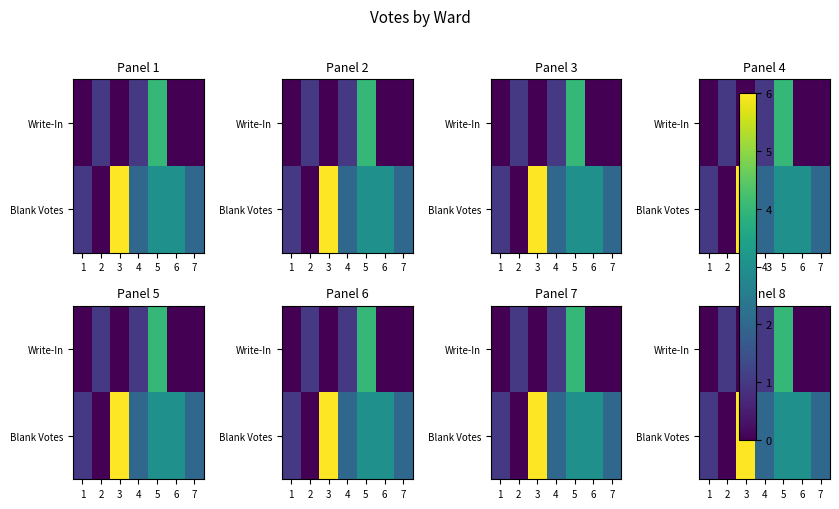

Which has a higher value, 2 or 6?

2